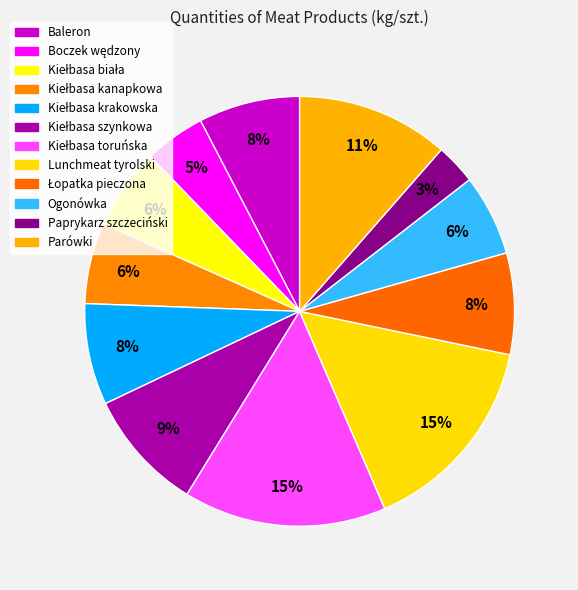

How many slices are in this pie chart?

12